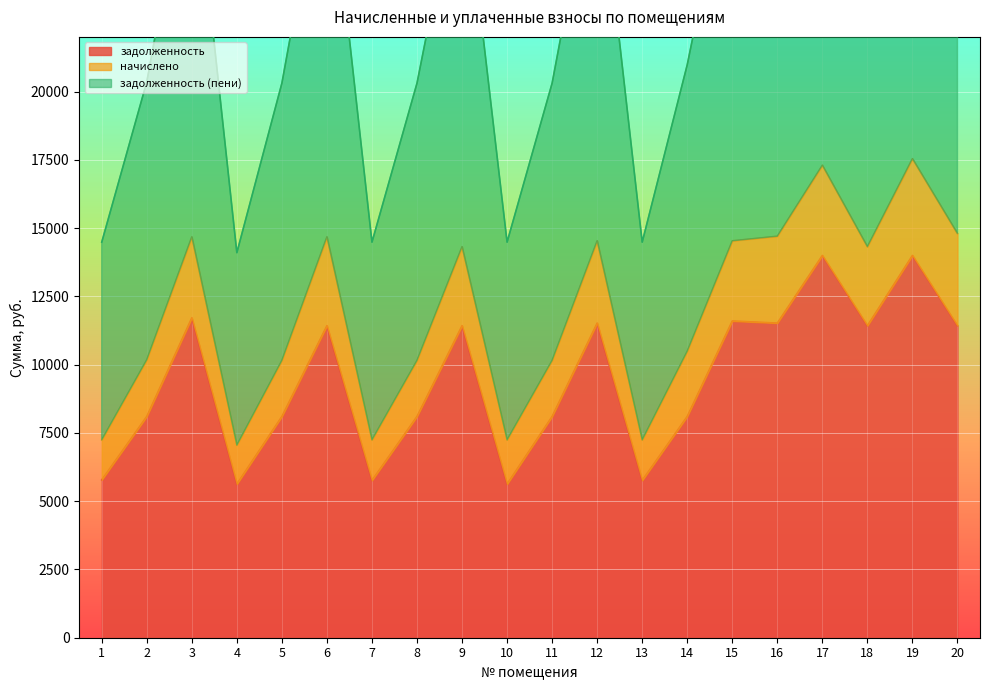

What is the minimum value for задолженность (пени)?

14099.2